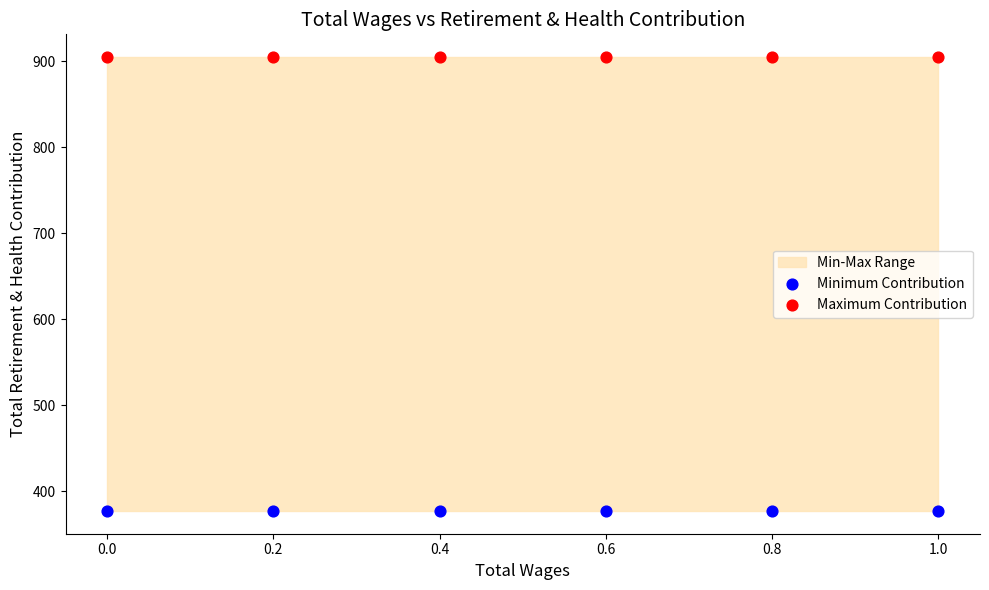

Which series reaches the minimum Y coordinate?

Minimum Contribution